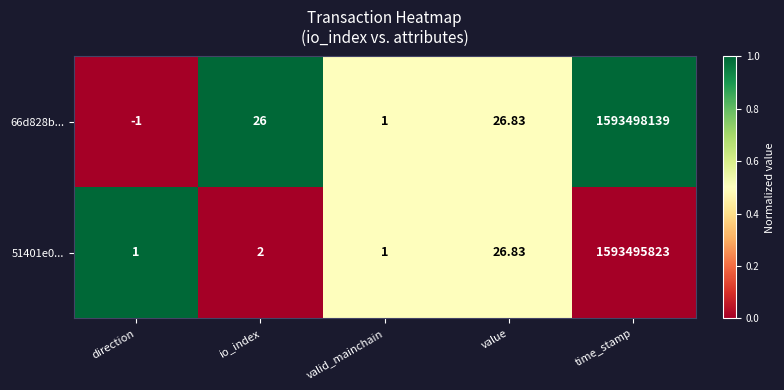

At which category does the chart reach its peak across all series?

time_stamp